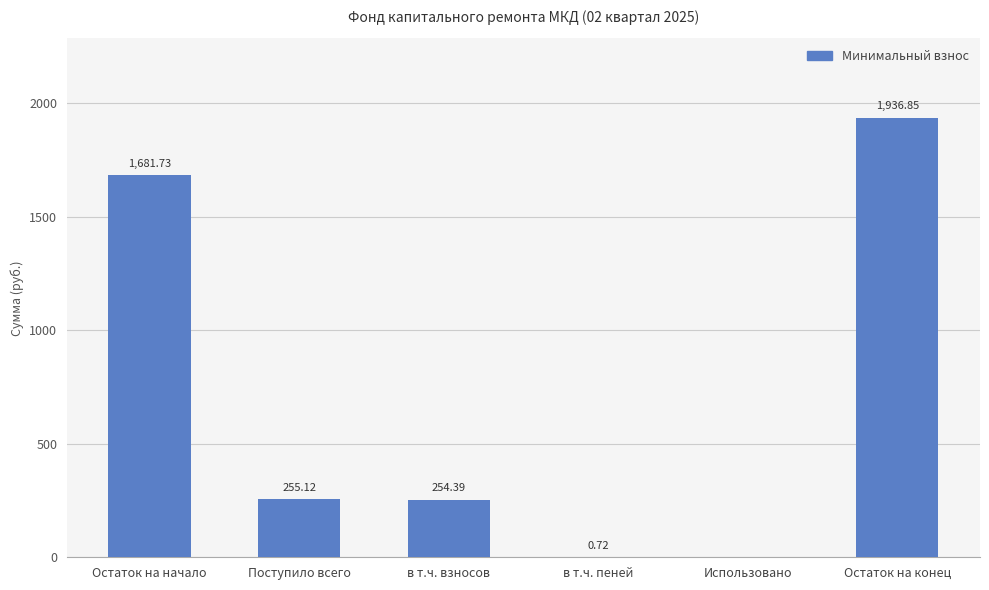

What is the ratio of the value at Остаток на конец to the value at в т.ч. взносов?

7.6